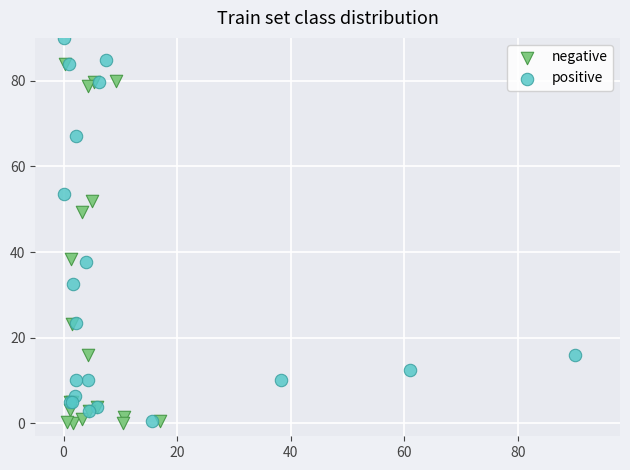

Which series contains the highest Y value?

positive